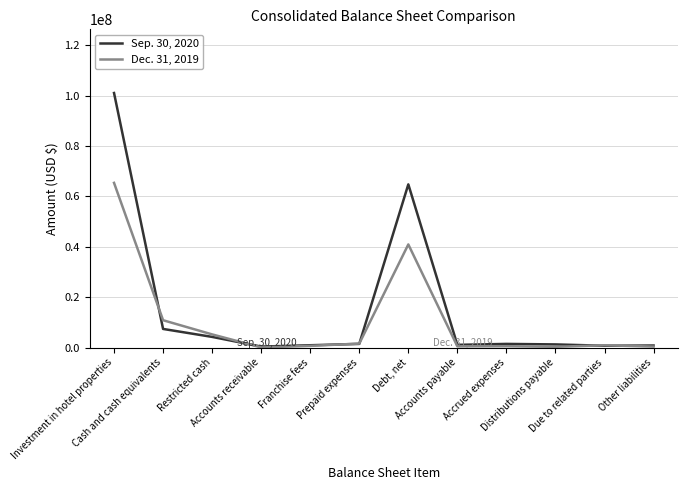

Rank the series at Distributions payable from highest to lowest value.

Sep. 30, 2020, Dec. 31, 2019